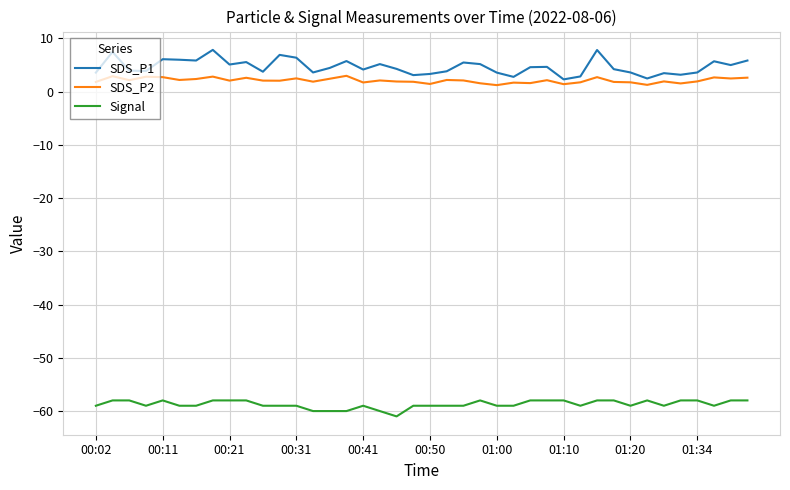

List the series in order of their peak value, highest first.

SDS_P1, SDS_P2, Signal